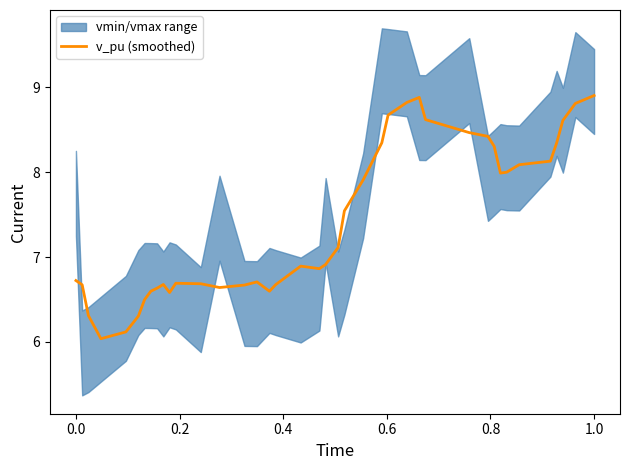

What is the value of the 34th point from the left?

8.0